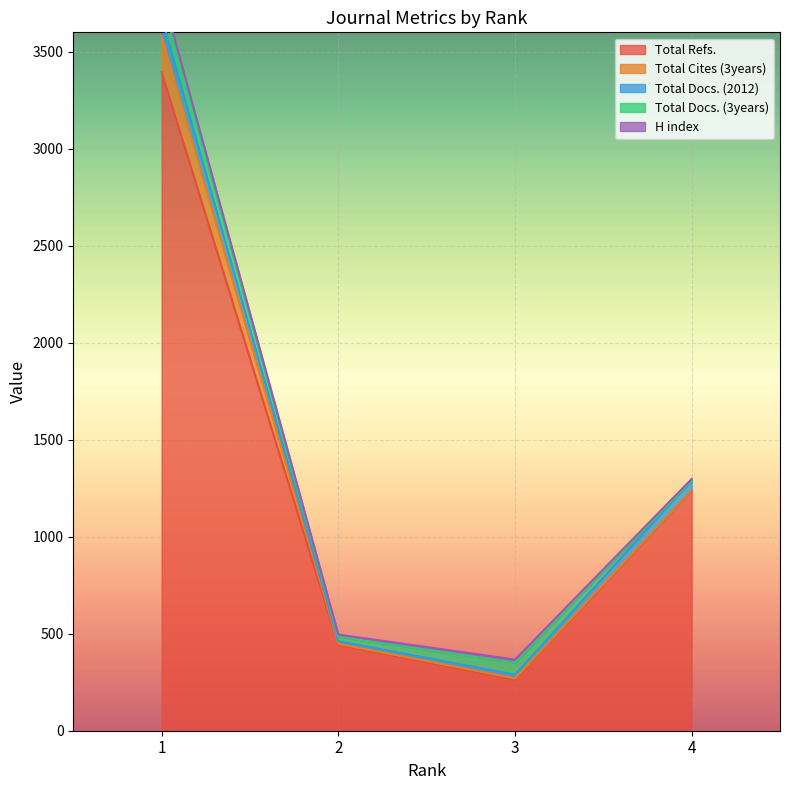

What is the spread (max minus min) of values at 3?

252